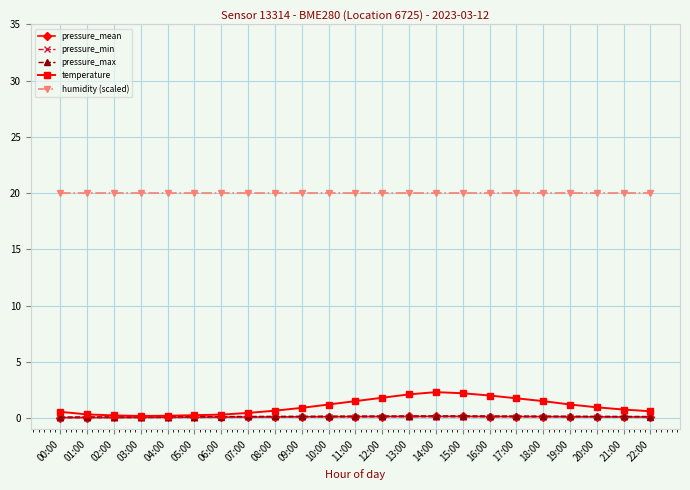

What is the maximum value shown in the chart?

20.0